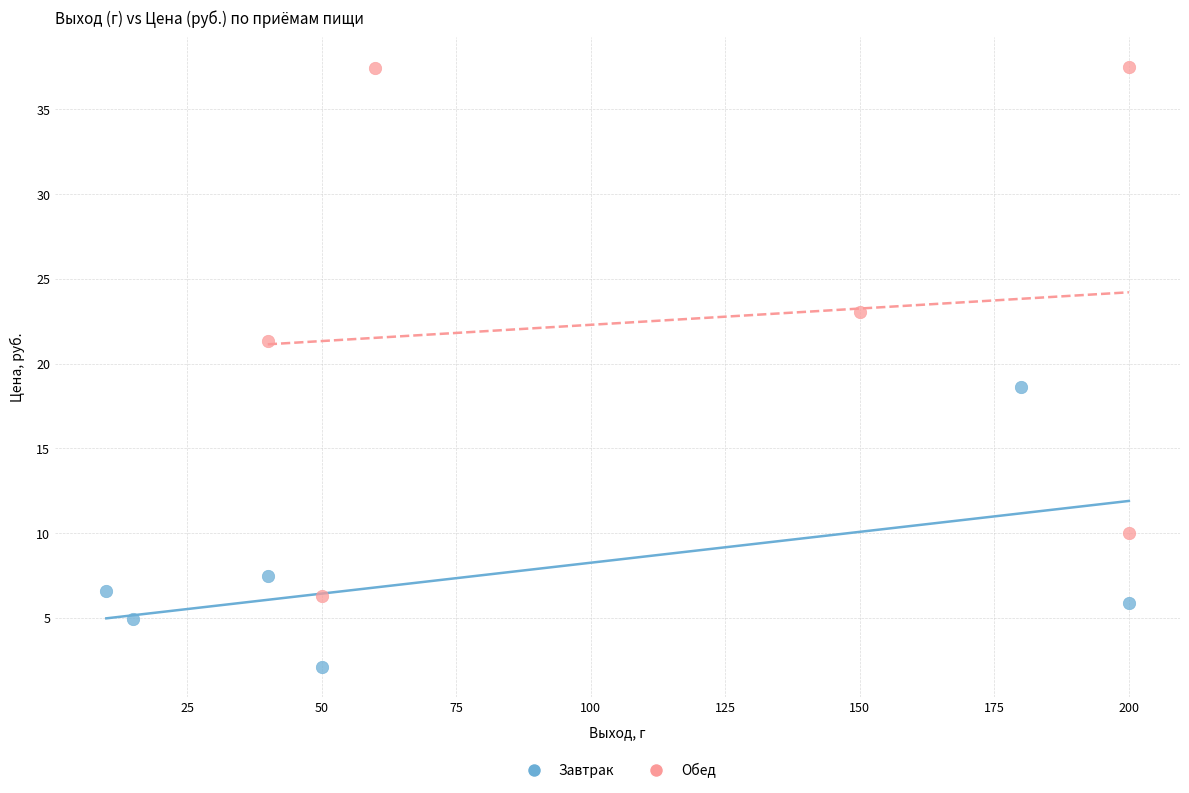

Which series contains the highest Y value?

Обед